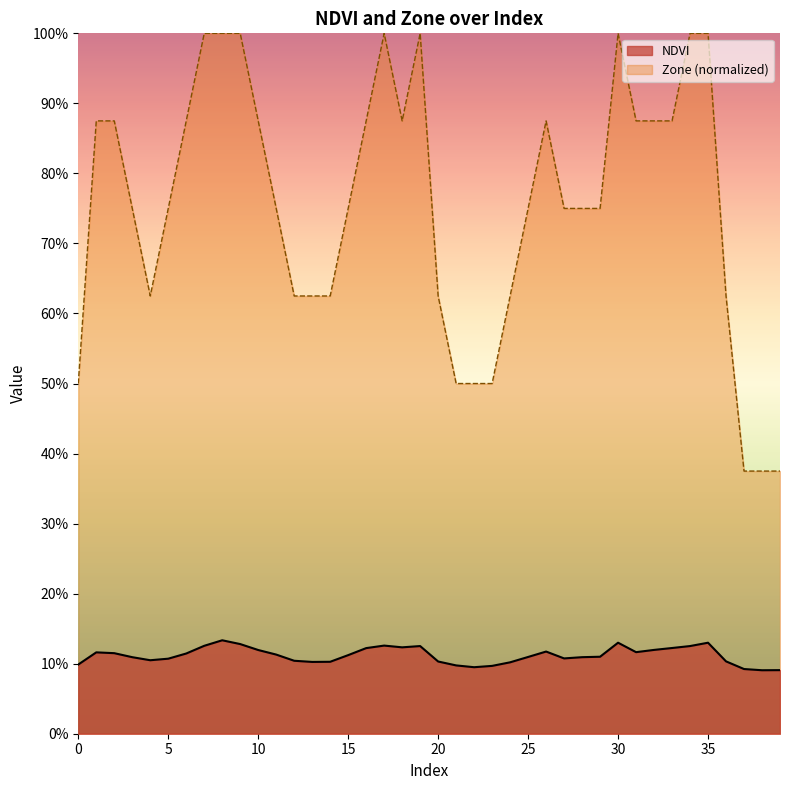

Reading left to right, extract all data points from this chart.

NDVI: 0=0.1	1=0.1	2=0.1	3=0.1	4=0.1	5=0.1	6=0.1	7=0.1	8=0.1	9=0.1	10=0.1	11=0.1	12=0.1	13=0.1	14=0.1	15=0.1	16=0.1	17=0.1	18=0.1	19=0.1	20=0.1	21=0.1	22=0.1	23=0.1	24=0.1	25=0.1	26=0.1	27=0.1	28=0.1	29=0.1	30=0.1	31=0.1	32=0.1	33=0.1	34=0.1	35=0.1	36=0.1	37=0.1	38=0.1	39=0.1
Zone: 0=0.5	1=0.9	2=0.9	3=0.8	4=0.6	5=0.8	6=0.9	7=1.0	8=1.0	9=1.0	10=0.9	11=0.8	12=0.6	13=0.6	14=0.6	15=0.8	16=0.9	17=1.0	18=0.9	19=1.0	20=0.6	21=0.5	22=0.5	23=0.5	24=0.6	25=0.8	26=0.9	27=0.8	28=0.8	29=0.8	30=1.0	31=0.9	32=0.9	33=0.9	34=1.0	35=1.0	36=0.6	37=0.4	38=0.4	39=0.4